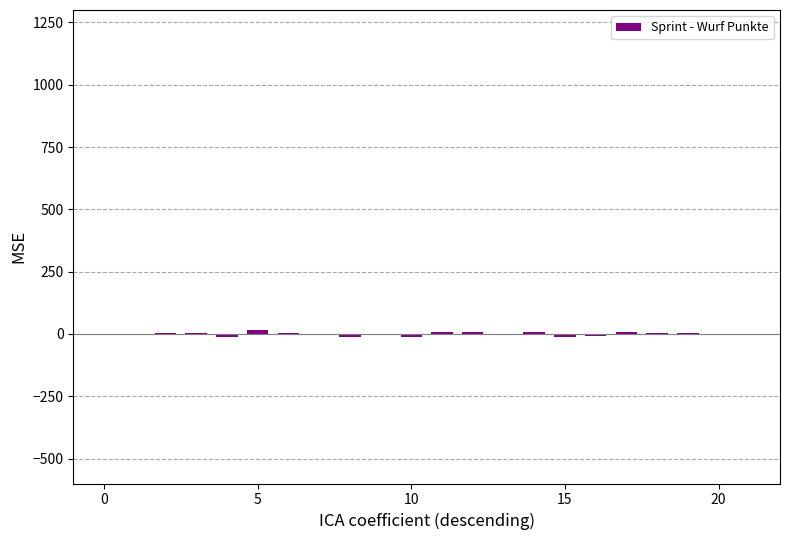

What is the sum of all values?

-9